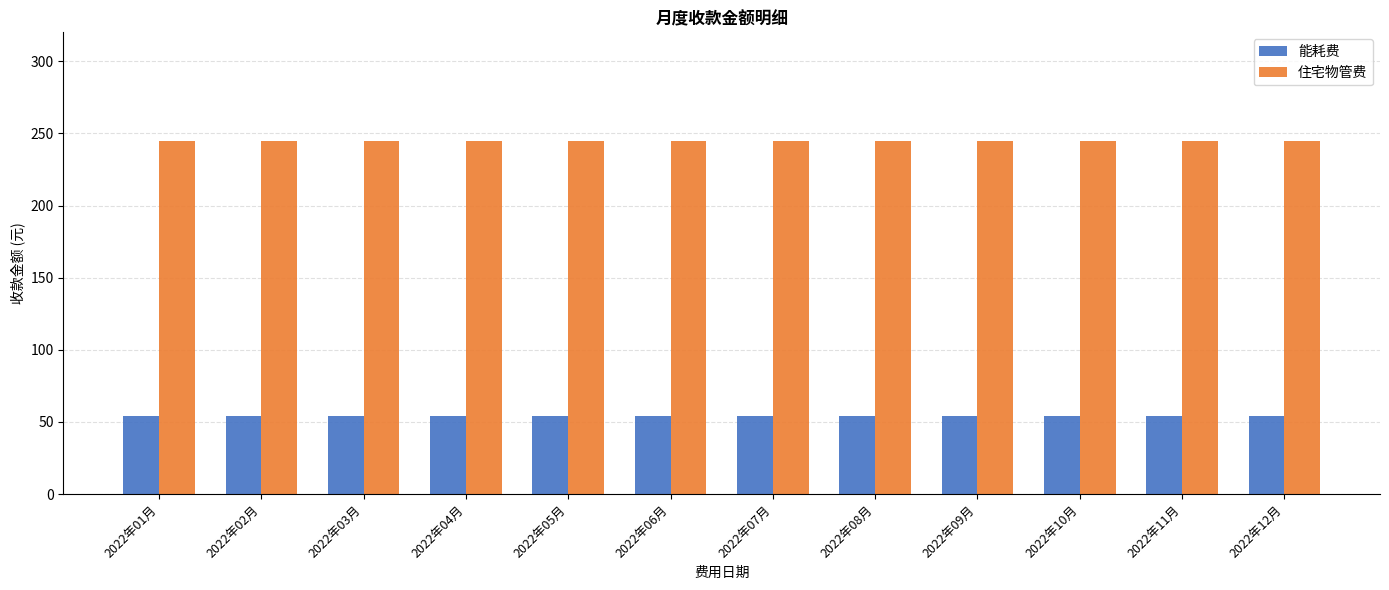

What is the minimum value shown in the chart?

54.5